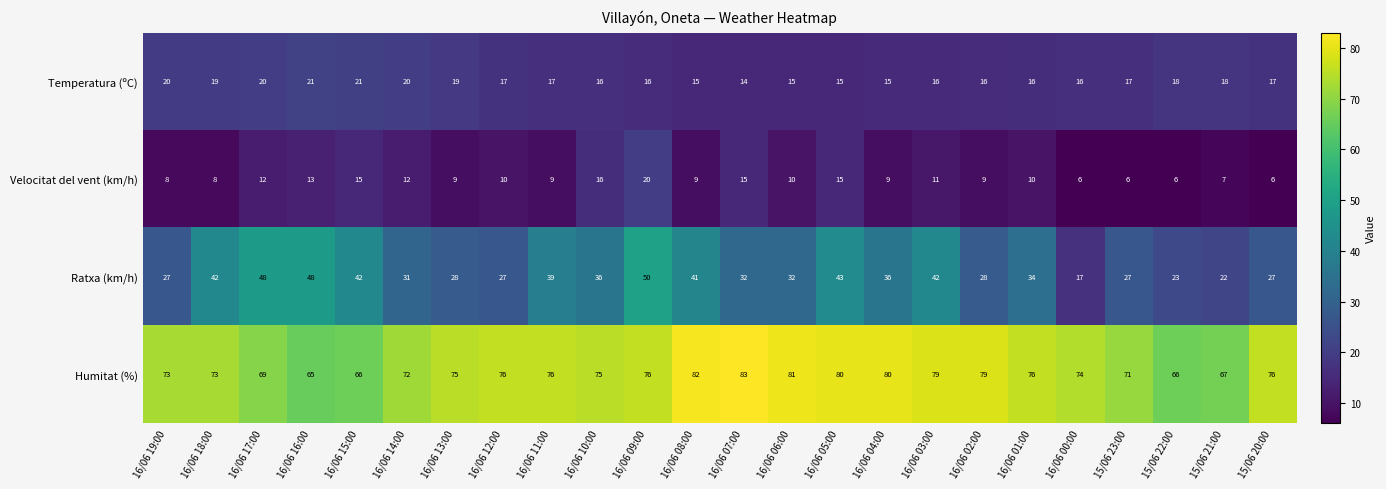

What is the sum of the Ratxa (km/h) values at 16/06 10:00 and 16/06 01:00?

70